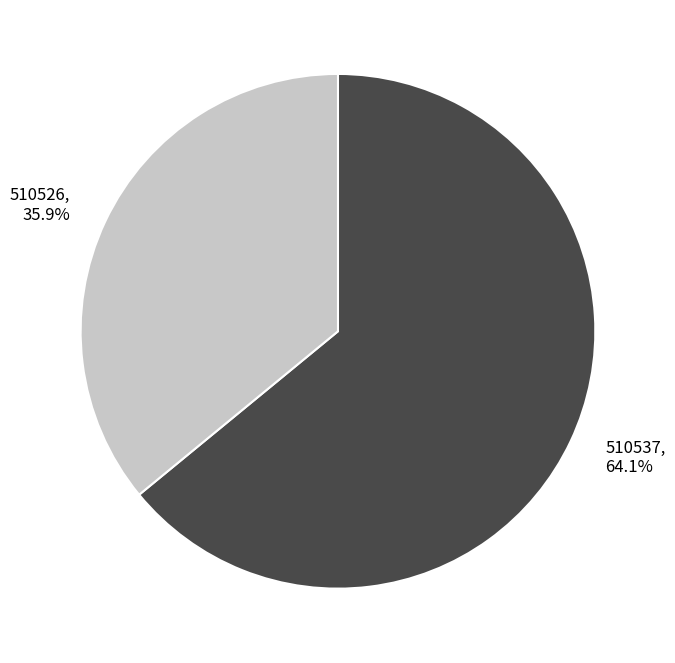

How much of the chart is everything except 510537?

35.9%